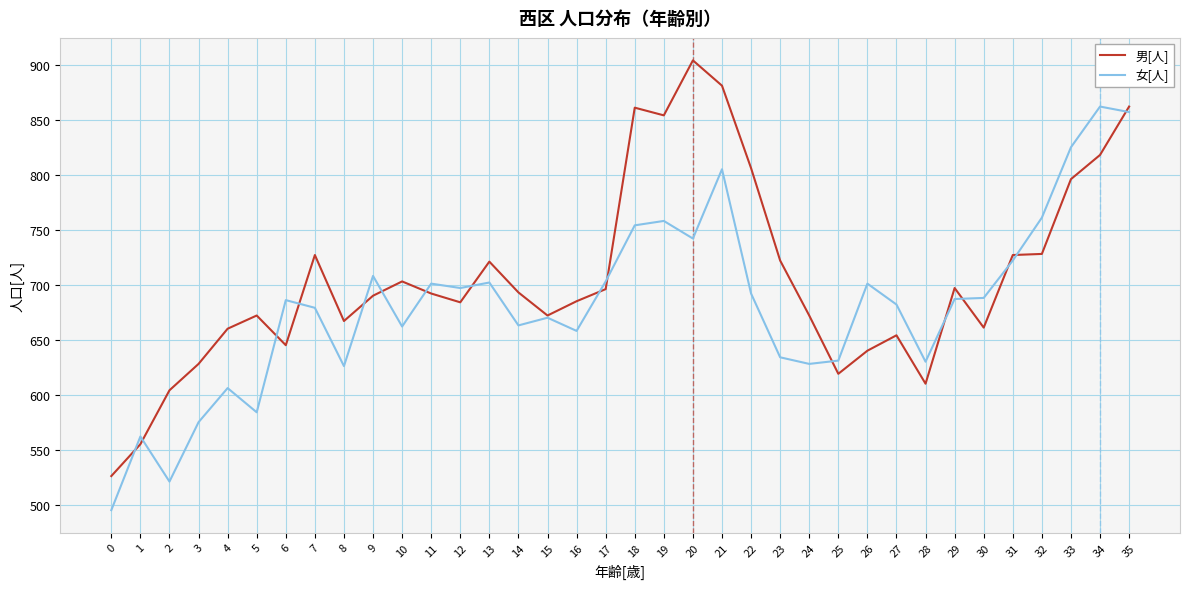

What is the difference between the highest and lowest values at 23?

88